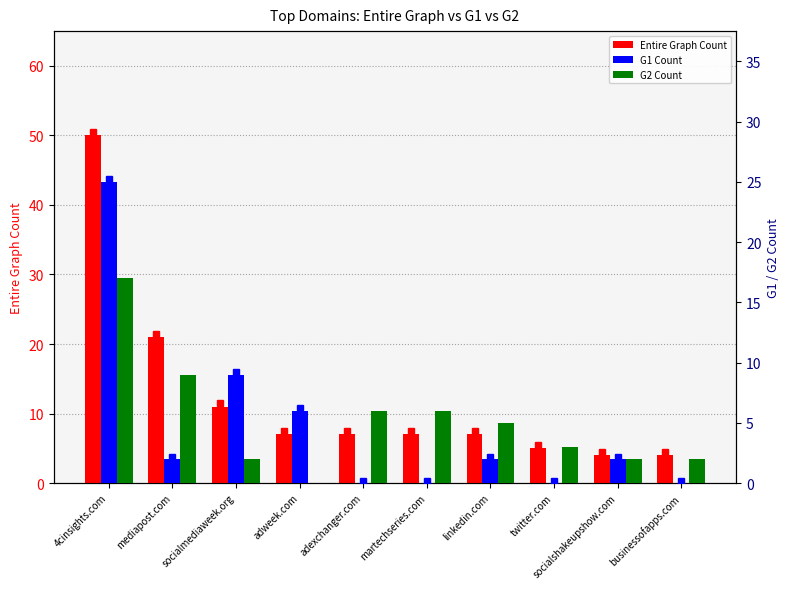

How many values in the G1 Count series exceed 2?

3